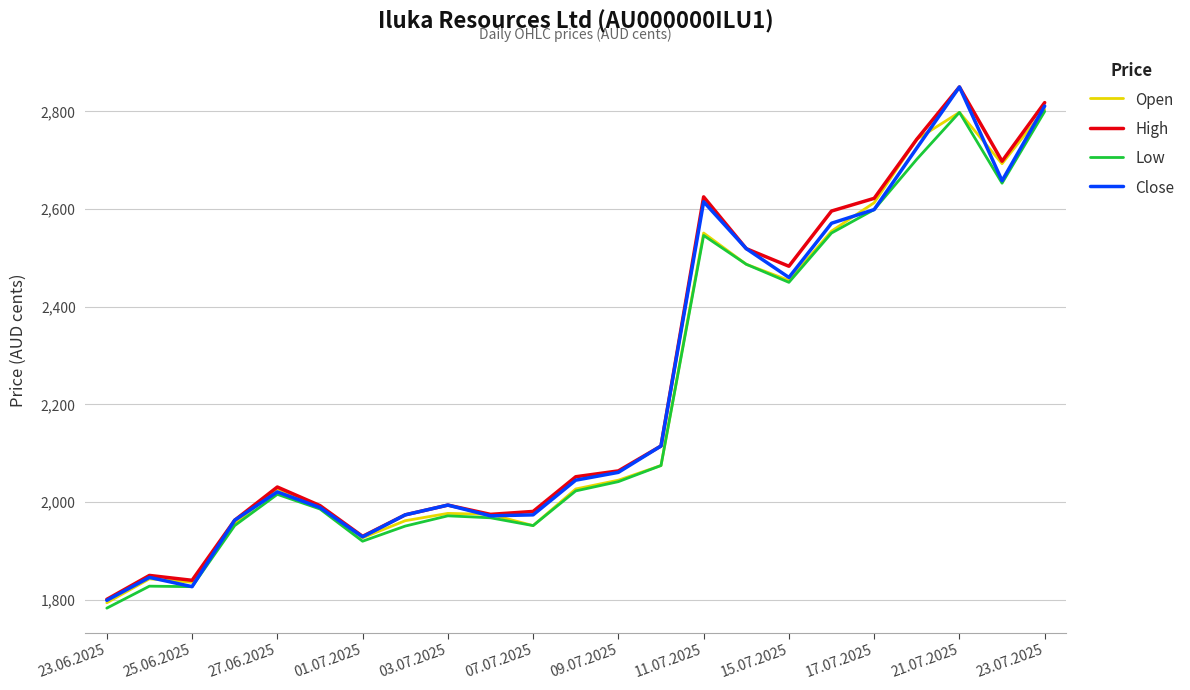

What is the highest value of the High series?

2850